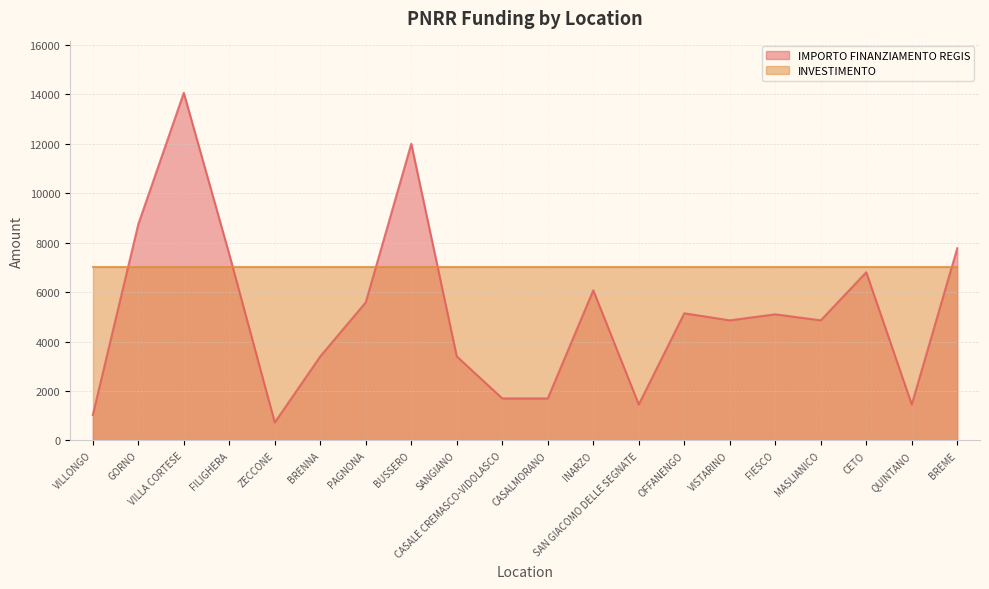

How many interior local valleys (lower than both neighbors) does the data have?

5